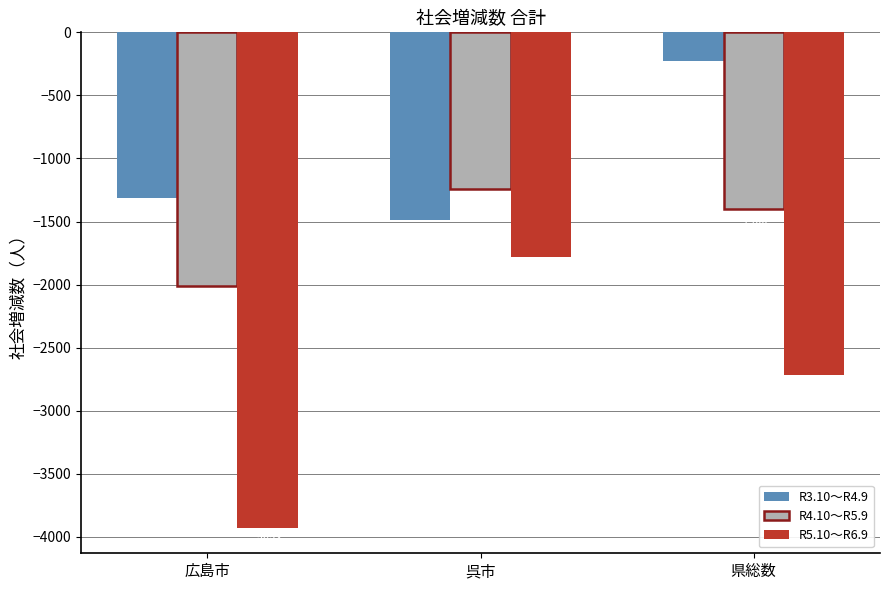

Reading right to left, what are all the values shown in this chart?

R3.10～R4.9: 県総数=-224	呉市=-1487	広島市=-1313
R4.10～R5.9: 県総数=-1400	呉市=-1243	広島市=-2009
R5.10～R6.9: 県総数=-2717	呉市=-1784	広島市=-3934